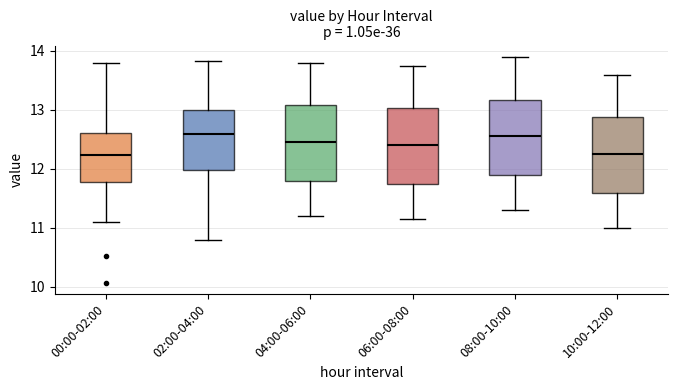

Reading left to right, read every box against the y-axis: the position of its median line, the range the box covers, and the ends of its whiskers. The values are not printed on the chart, so give them approximately, as read against the axis.

00:00-02:00: median 12.2, box 11.8 to 12.6, whiskers 11.1 to 13.8
02:00-04:00: median 12.6, box 12.0 to 13.0, whiskers 10.8 to 13.8
04:00-06:00: median 12.5, box 11.8 to 13.1, whiskers 11.2 to 13.8
06:00-08:00: median 12.4, box 11.8 to 13.0, whiskers 11.2 to 13.8
08:00-10:00: median 12.6, box 11.9 to 13.2, whiskers 11.3 to 13.9
10:00-12:00: median 12.3, box 11.6 to 12.9, whiskers 11.0 to 13.6